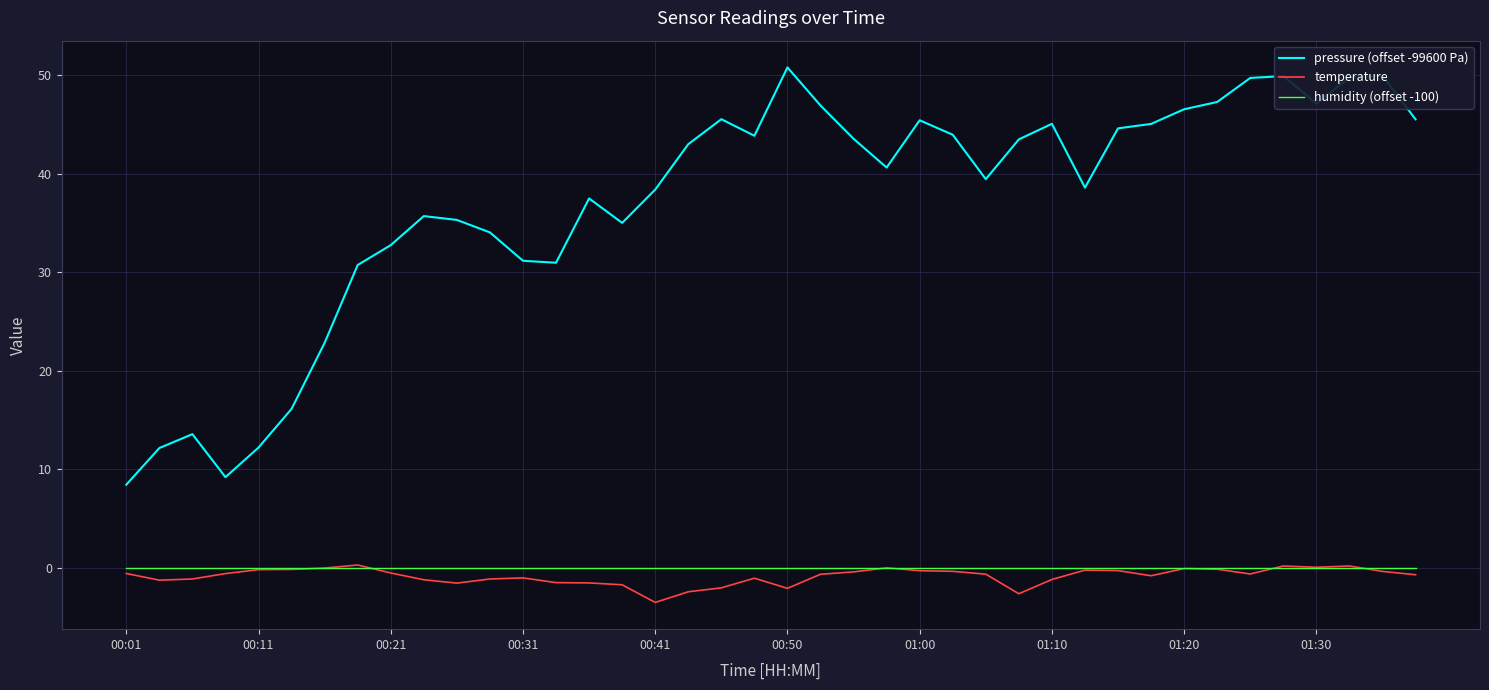

What is the smallest value displayed?

-3.5